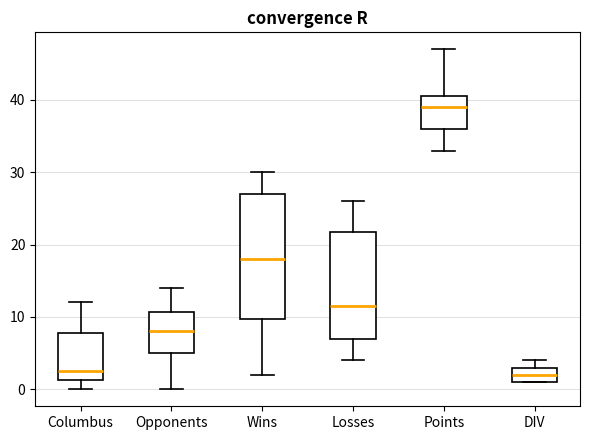

Reading left to right, transcribe this box plot: for each box, give where its median line is, the range the box spans, and where its two whiskers end, as read against the y-axis. The values are not printed on the chart, so give them approximately, as read against the axis.

Columbus: median 3, box 1 to 8, whiskers 0 to 12
Opponents: median 8, box 5 to 11, whiskers 0 to 14
Wins: median 18, box 10 to 27, whiskers 2 to 30
Losses: median 12, box 7 to 22, whiskers 4 to 26
Points: median 39, box 36 to 41, whiskers 33 to 47
DIV: median 2, box 1 to 3, whiskers 1 to 4